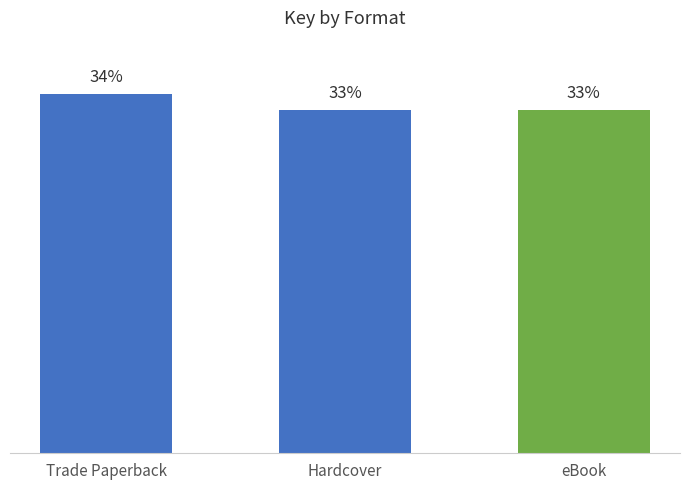

At which label is the value closest to 33?

Hardcover